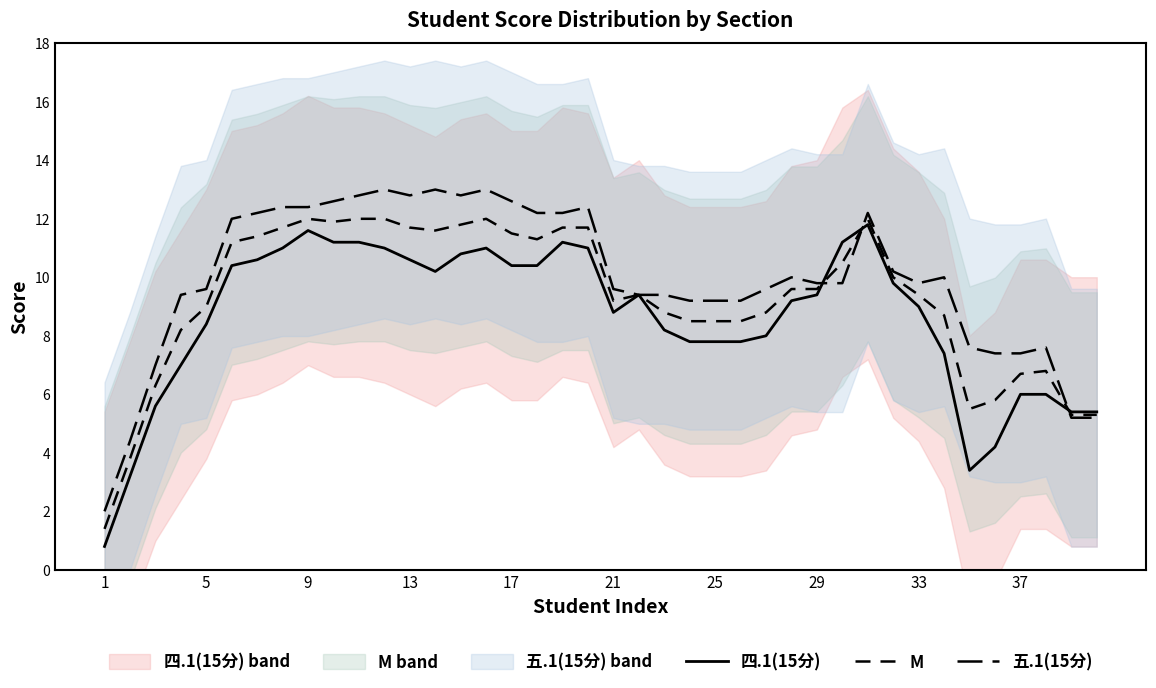

At which category does 四.1(15分) reach its first local peak?

9